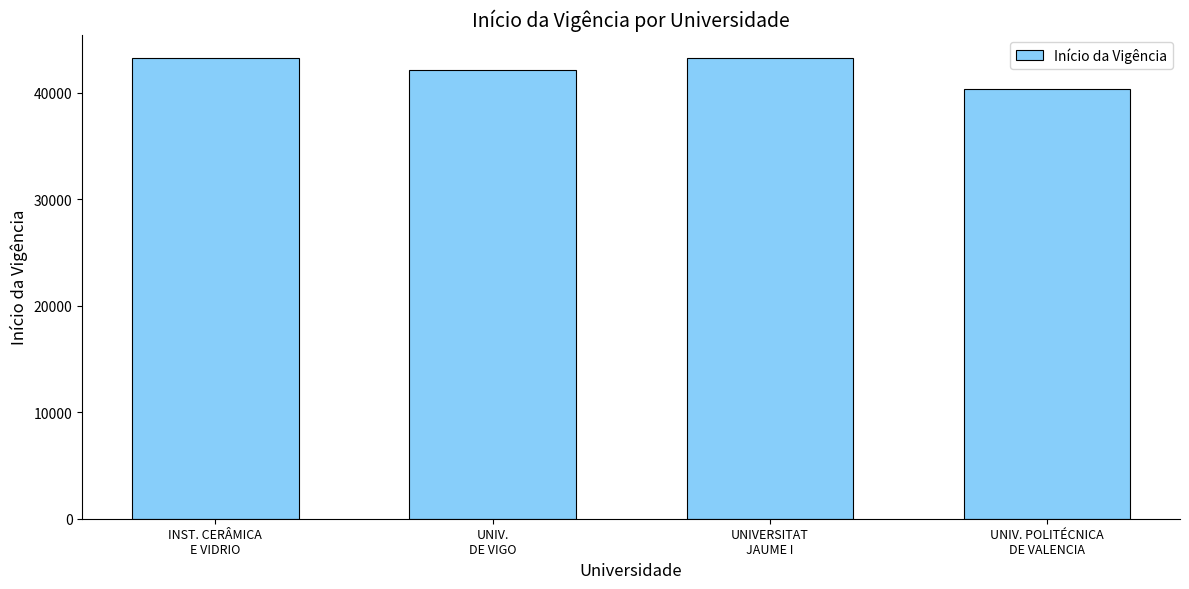

What is the smallest value displayed?

40382